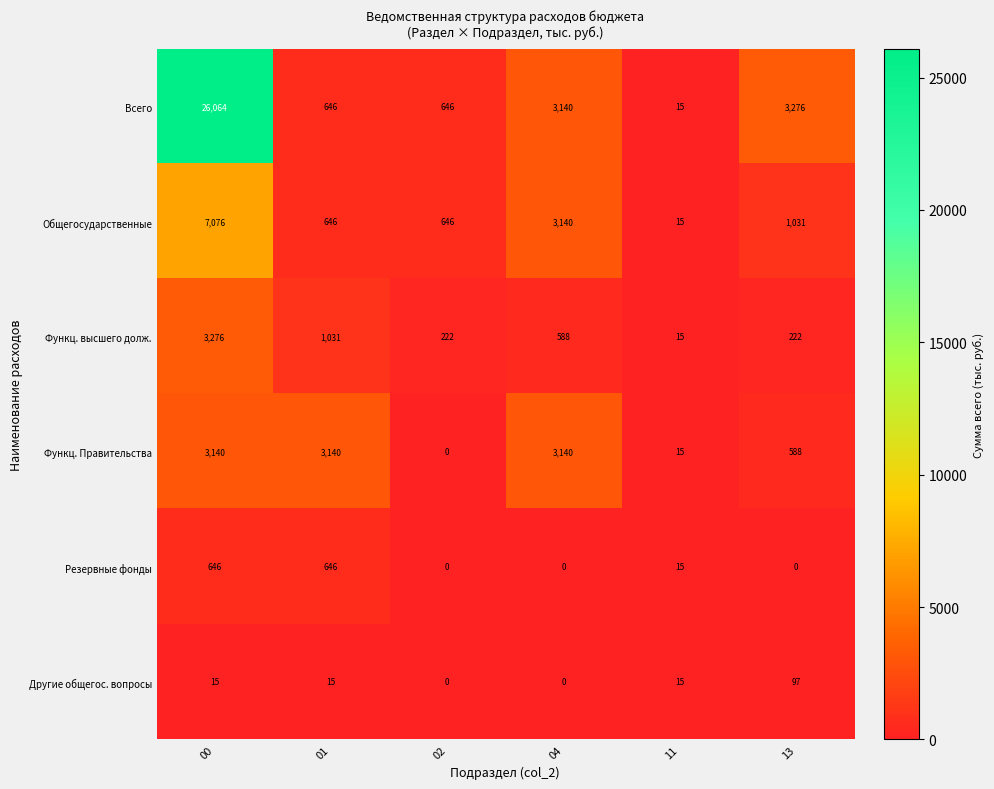

At which category is the sum across all series the highest?

00